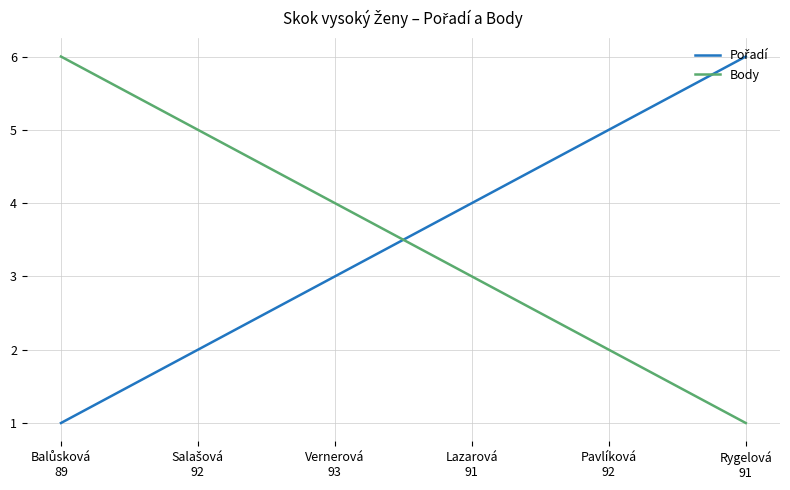

What is the difference between the second highest and minimum values in the Body series?

4